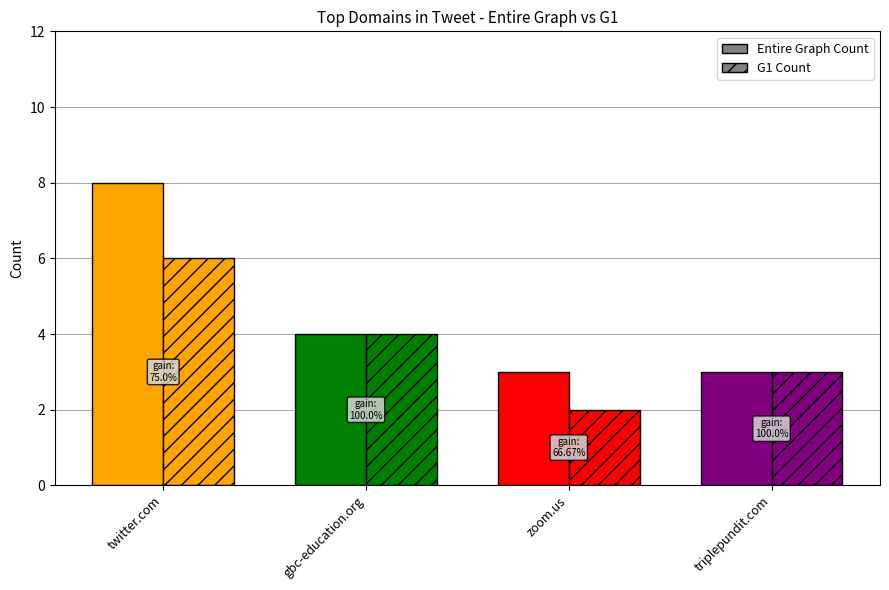

Which series has the largest total across all categories?

Entire Graph Count